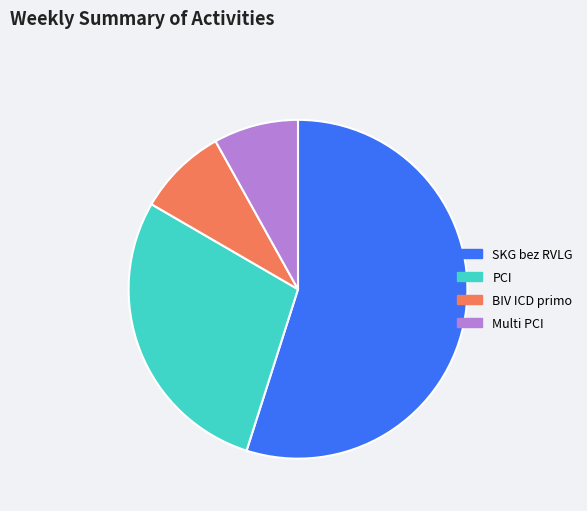

Which category accounts for the majority?

SKG bez RVLG